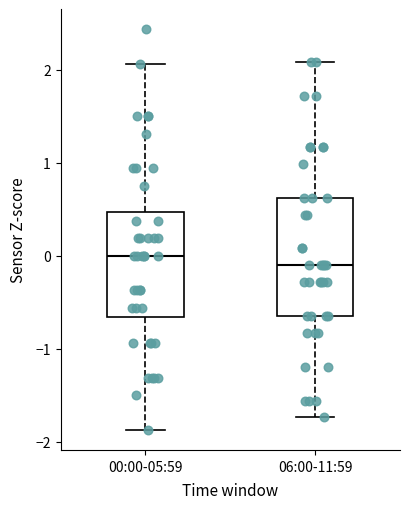

Comparing the boxes themselves (not the whiskers), which one is the tallest?

06:00-11:59